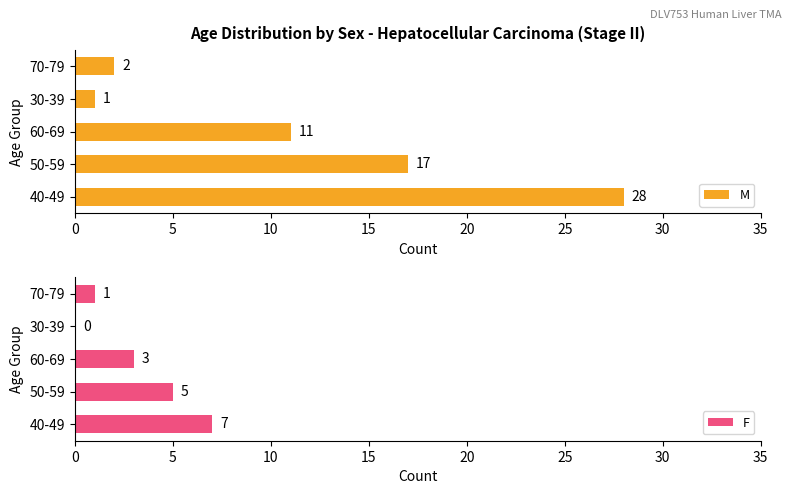

What is the sum of all M values?

59